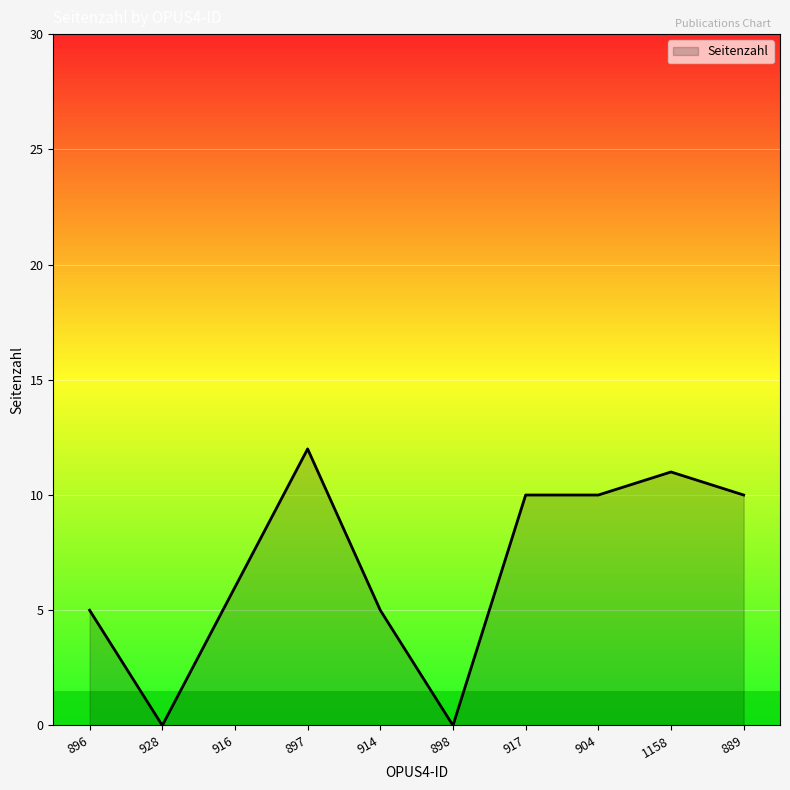

Reading right to left, extract all data points from this chart.

10	11	10	10	0	5	12	6	0	5